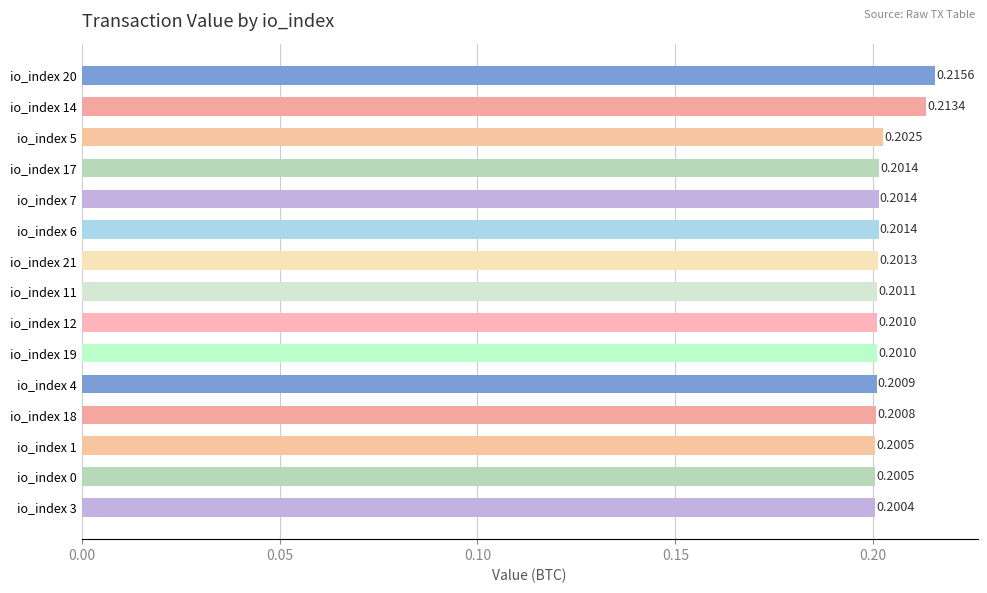

What is the sum of the values at io_index 3 and io_index 7?

0.4